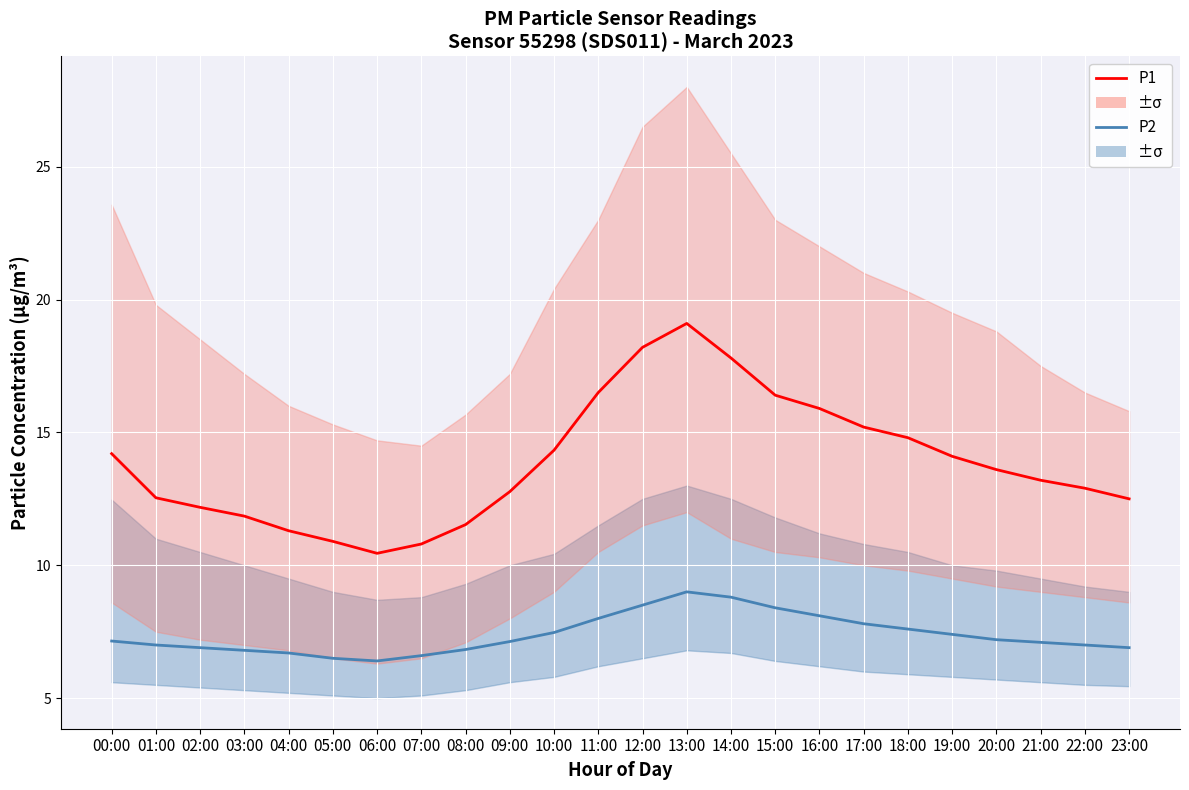

Between 23:00 and 09:00, which is larger?

09:00